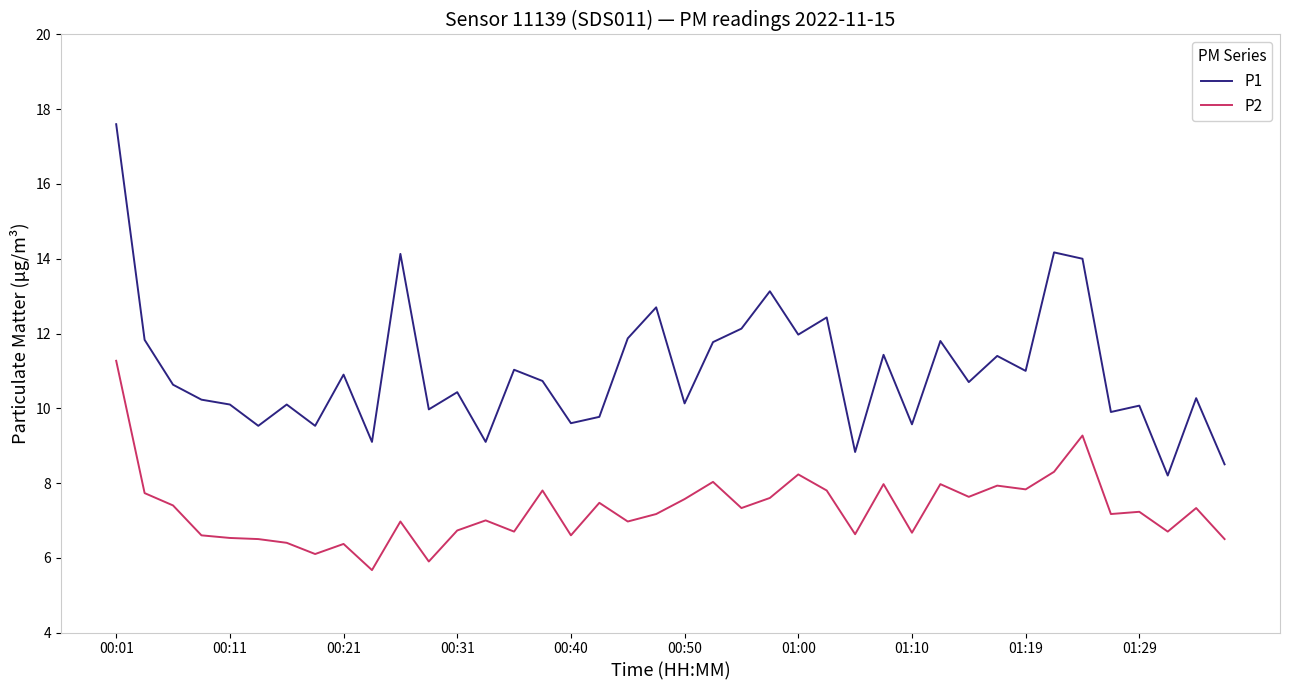

What is the maximum value for P1?

17.6